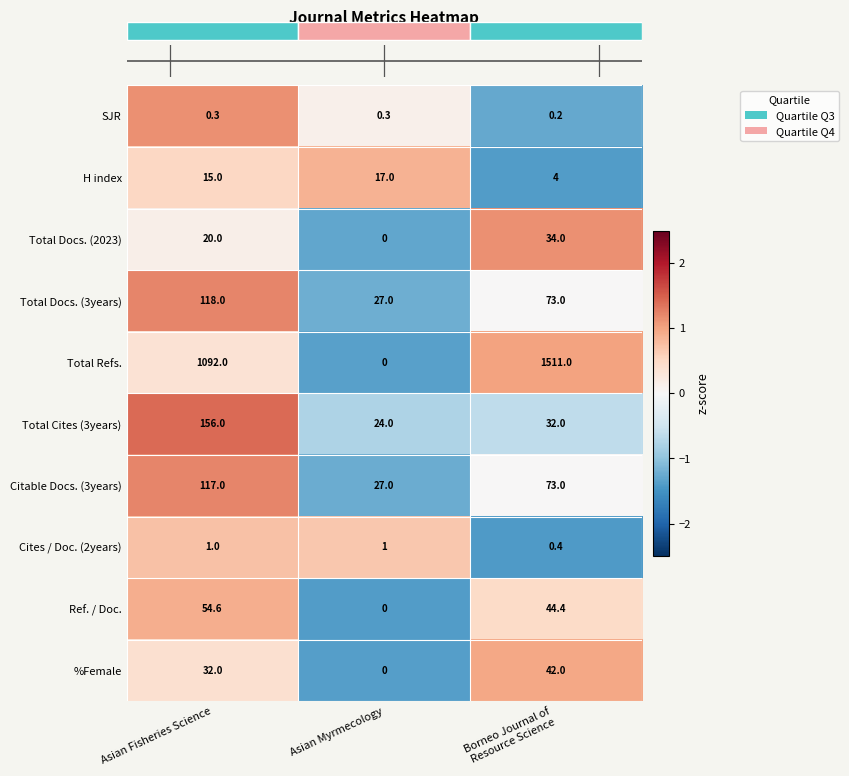

What is the minimum value shown in the chart?

-1.4